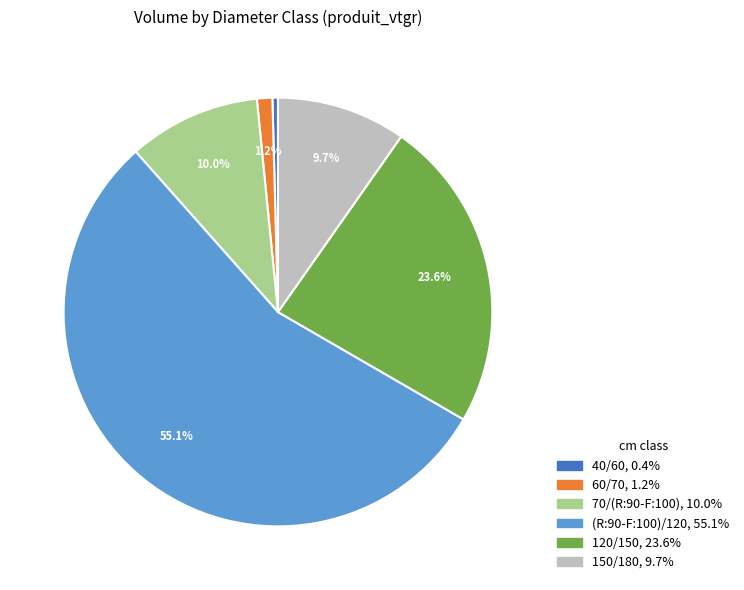

What is the smallest slice in the pie chart?

40/60